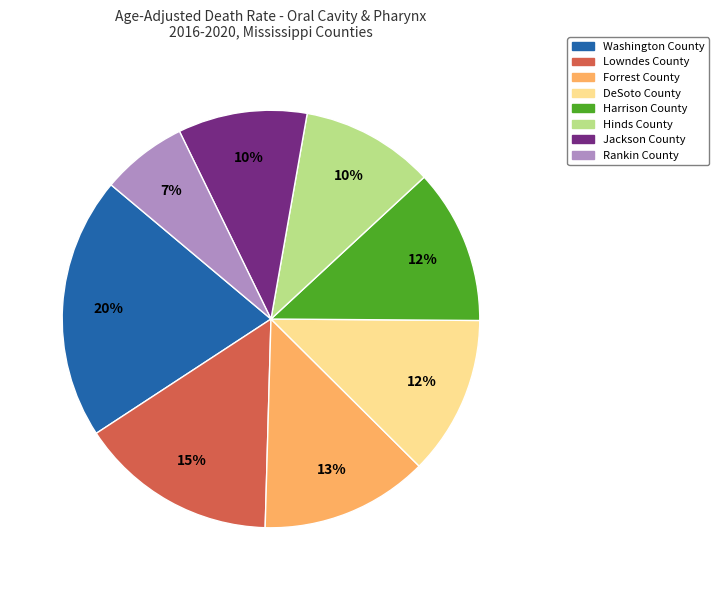

True or false: Jackson County accounts for 10% of the total.

True